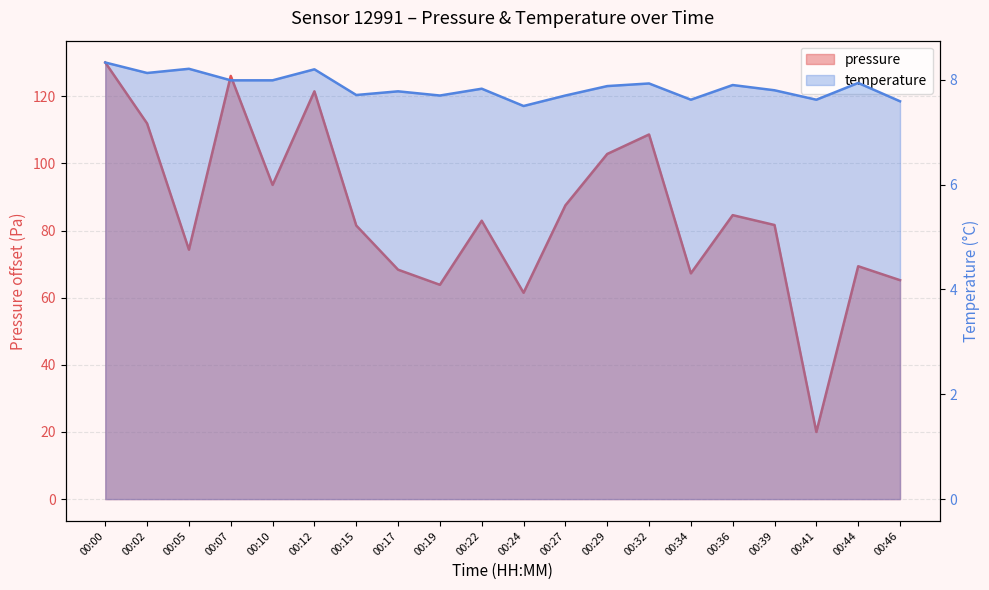

What is the average value of the temperature series?

7.9